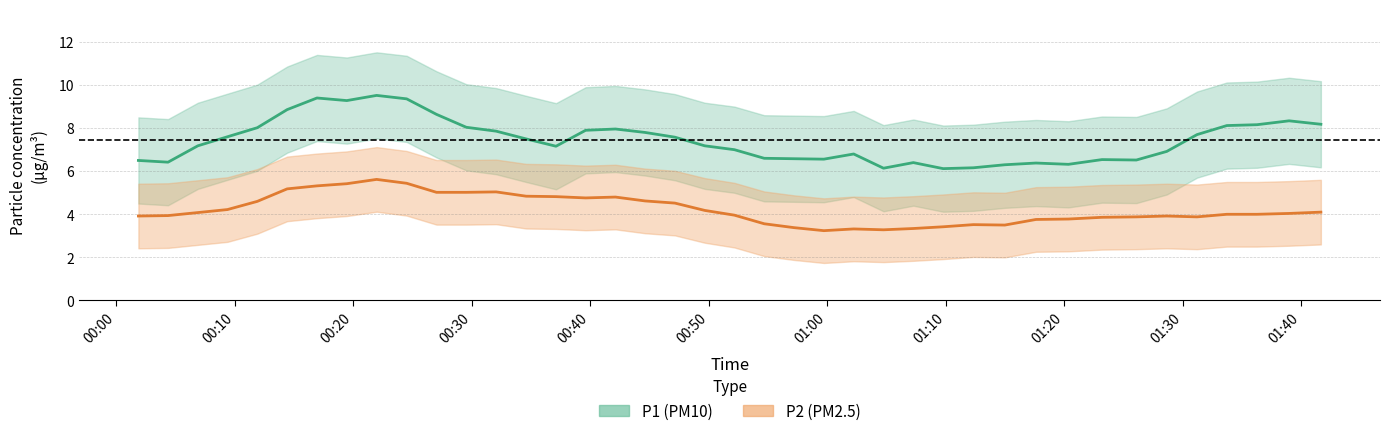

Is it true that P2 (PM2.5) equals 6.7 at 38?

False